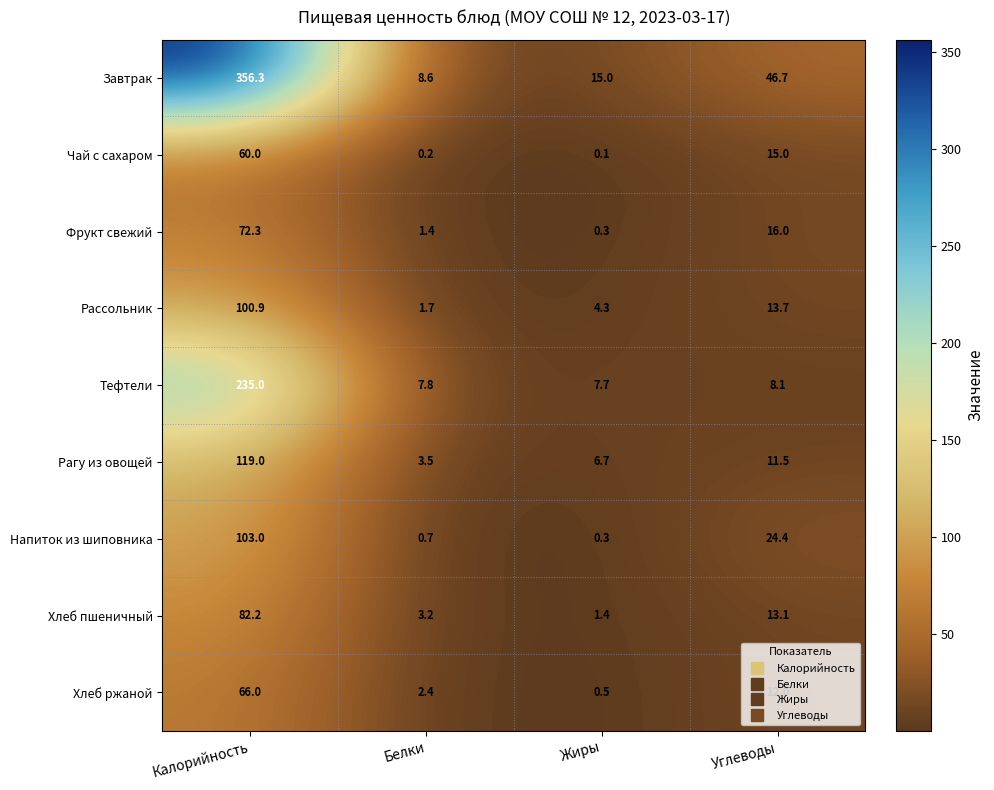

At which label is Рагу из овощей closest to 61?

Углеводы